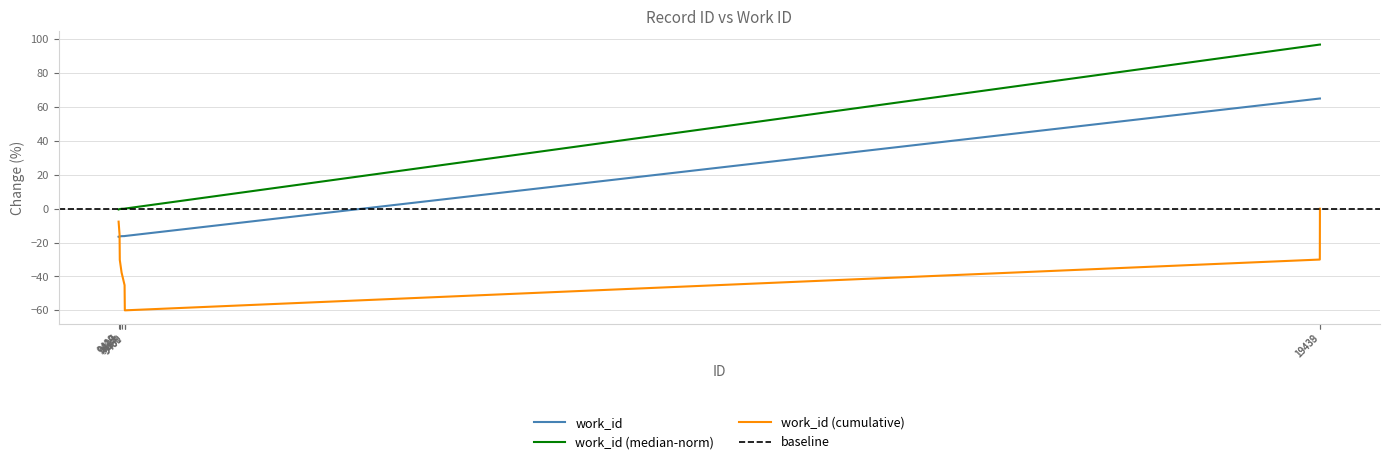

True or false: the data has more than 1 interior local peaks.

False